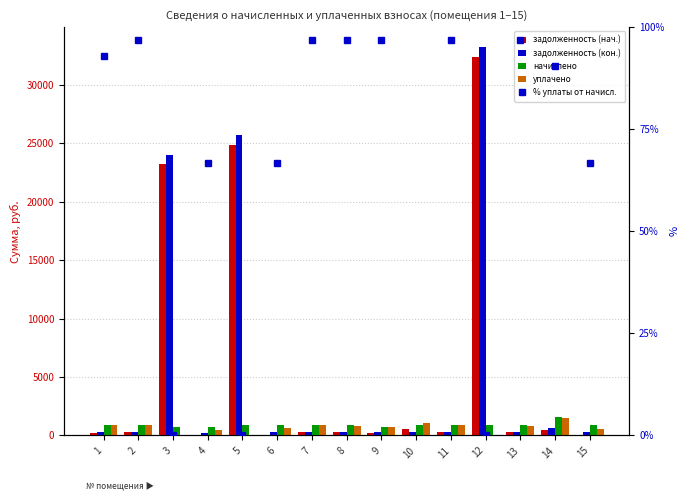

At 4, list the series in order from smallest to largest.

задолженность (нач.), % уплаты от начисл., задолженность (кон.), уплачено, начислено